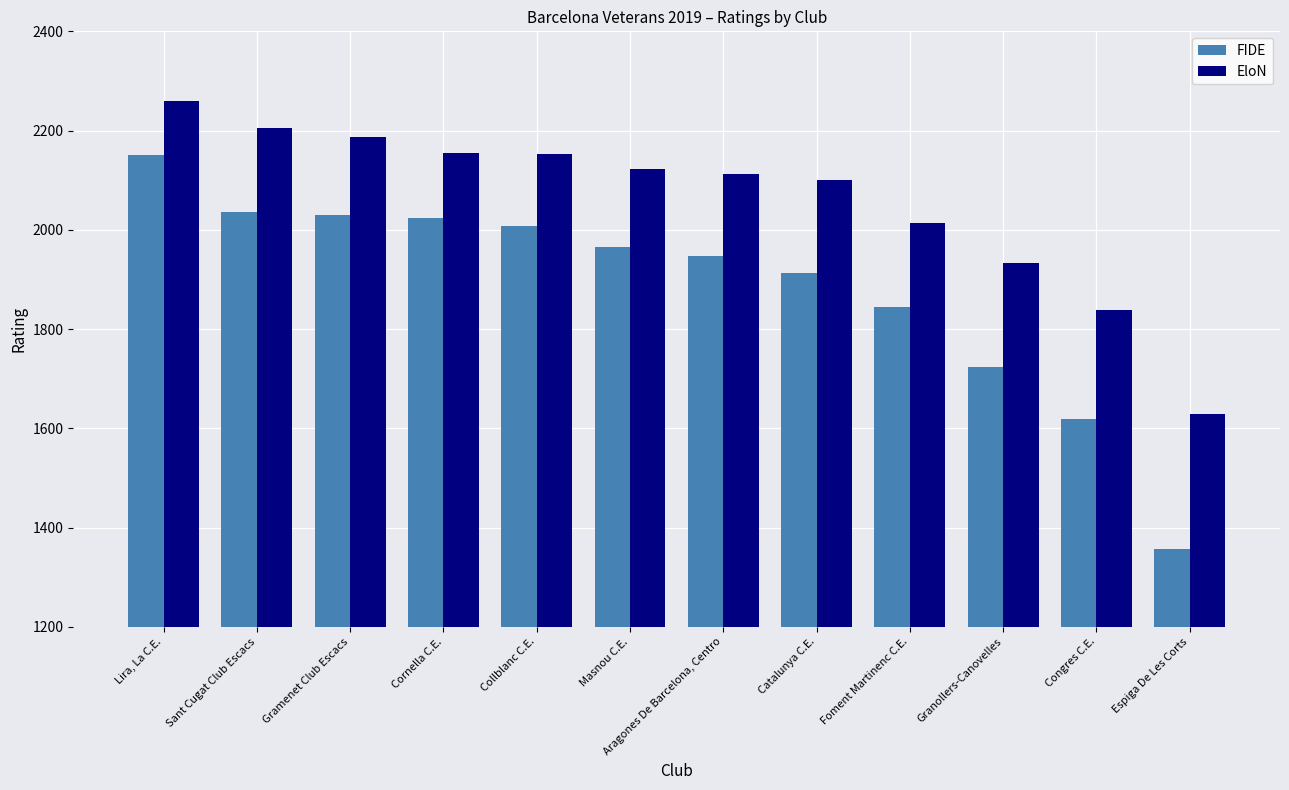

Does the chart contain any negative values?

No